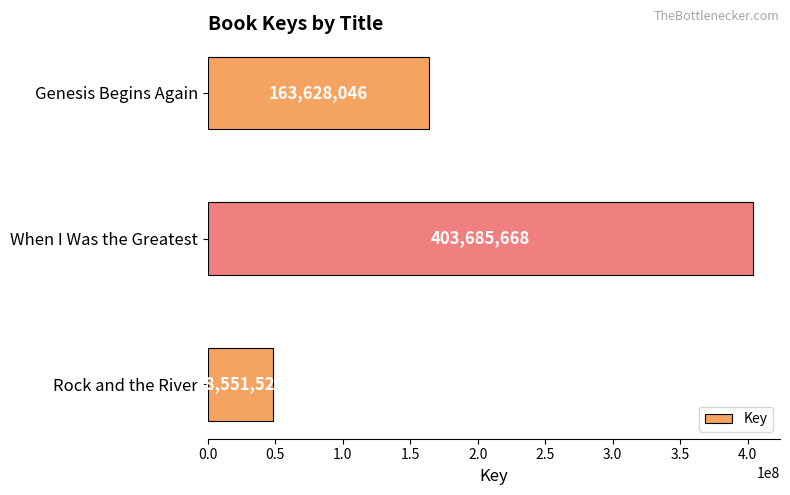

What is the sum of all values?

615865239